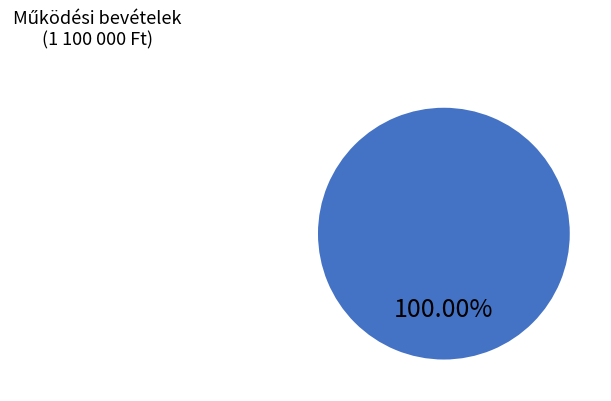

How many segments does this pie chart have?

1